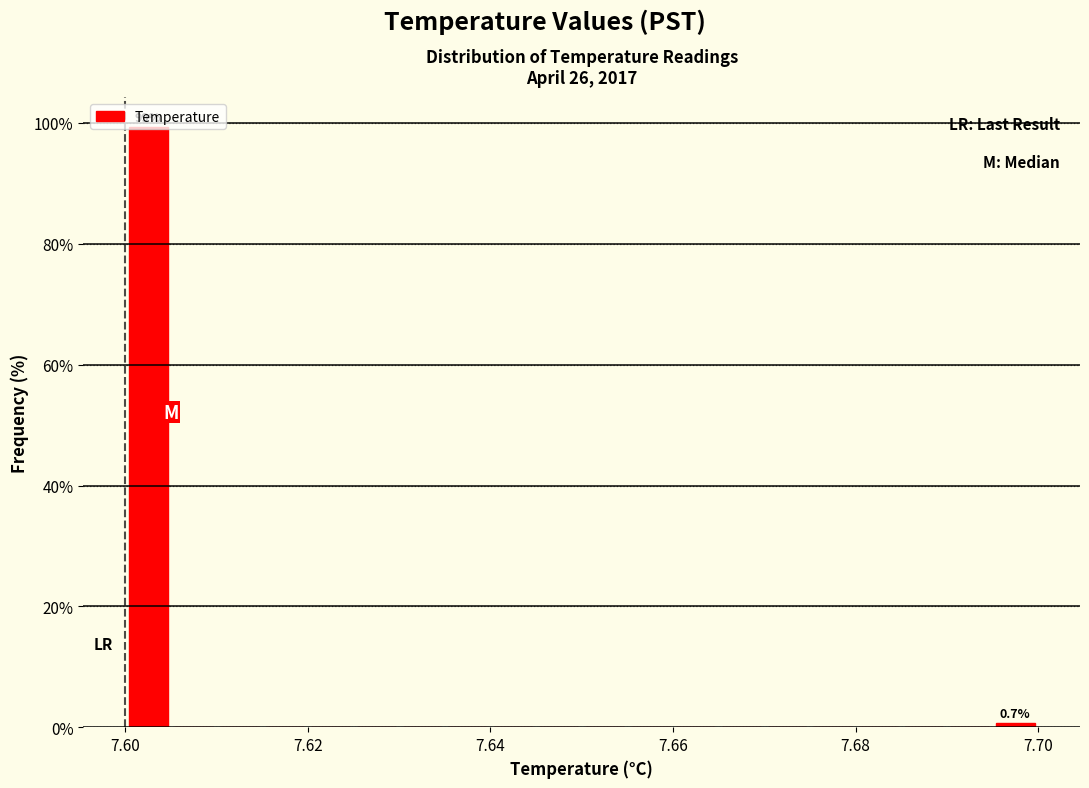

Around what value on the x-axis is the tallest bar? Give the approximate position of its centre, as read against the axis.

7.602